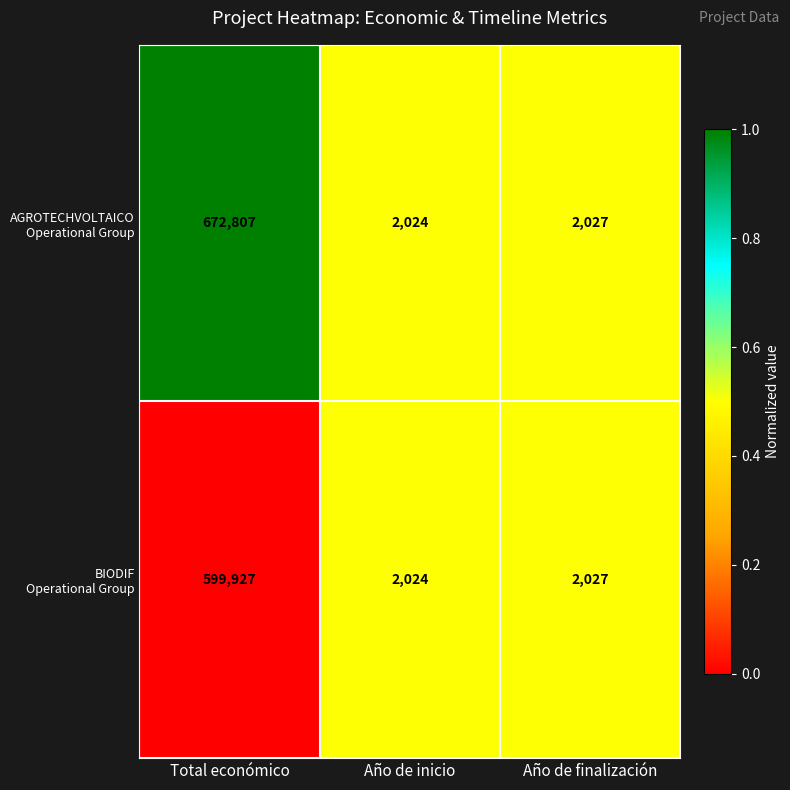

Which category has the highest value across all series?

Total económico